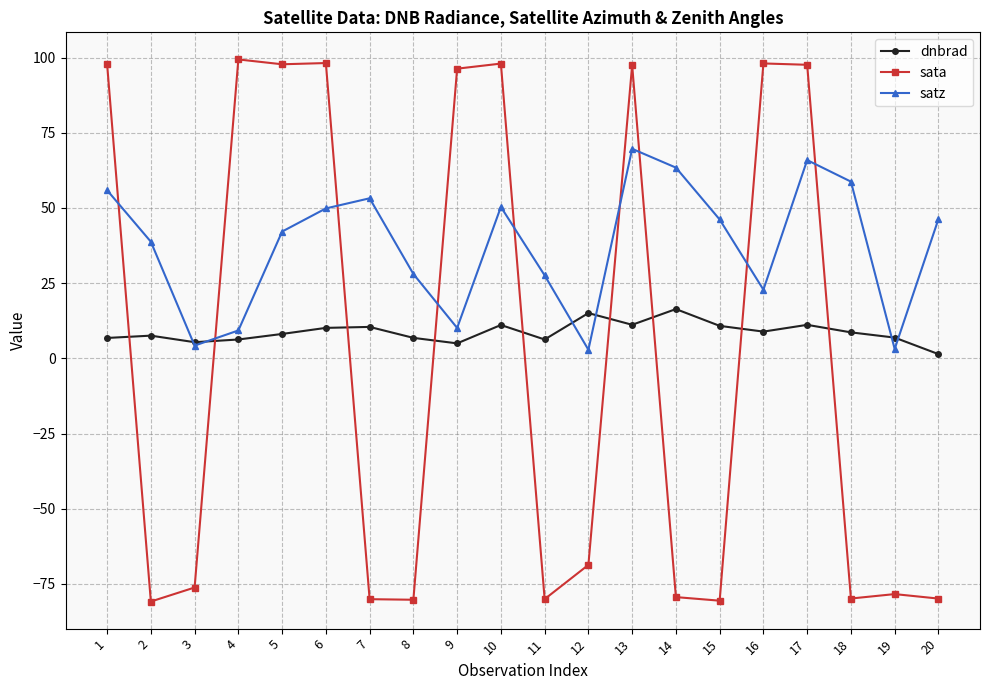

True or false: sata has more than 0 points higher than both neighbors.

True